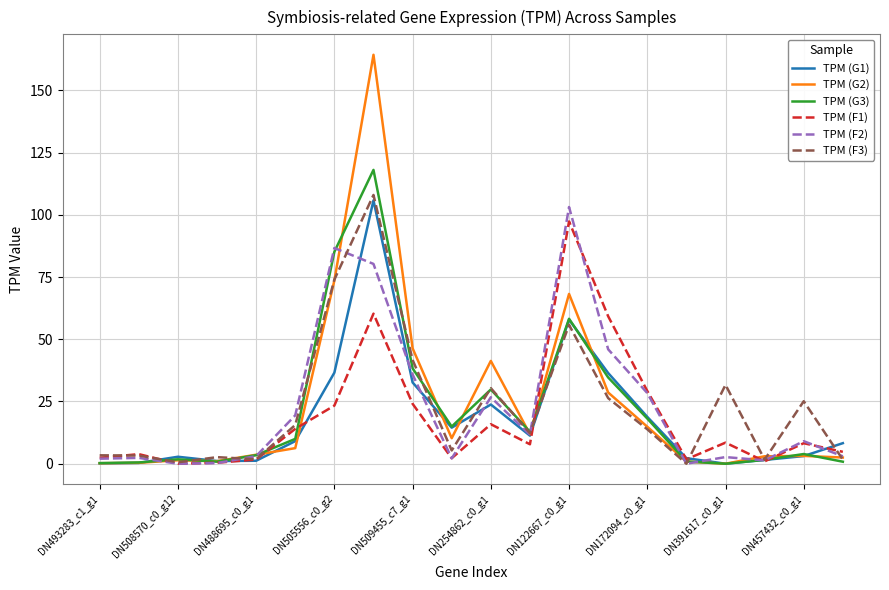

What is the sum of all TPM (F3) values?

454.9